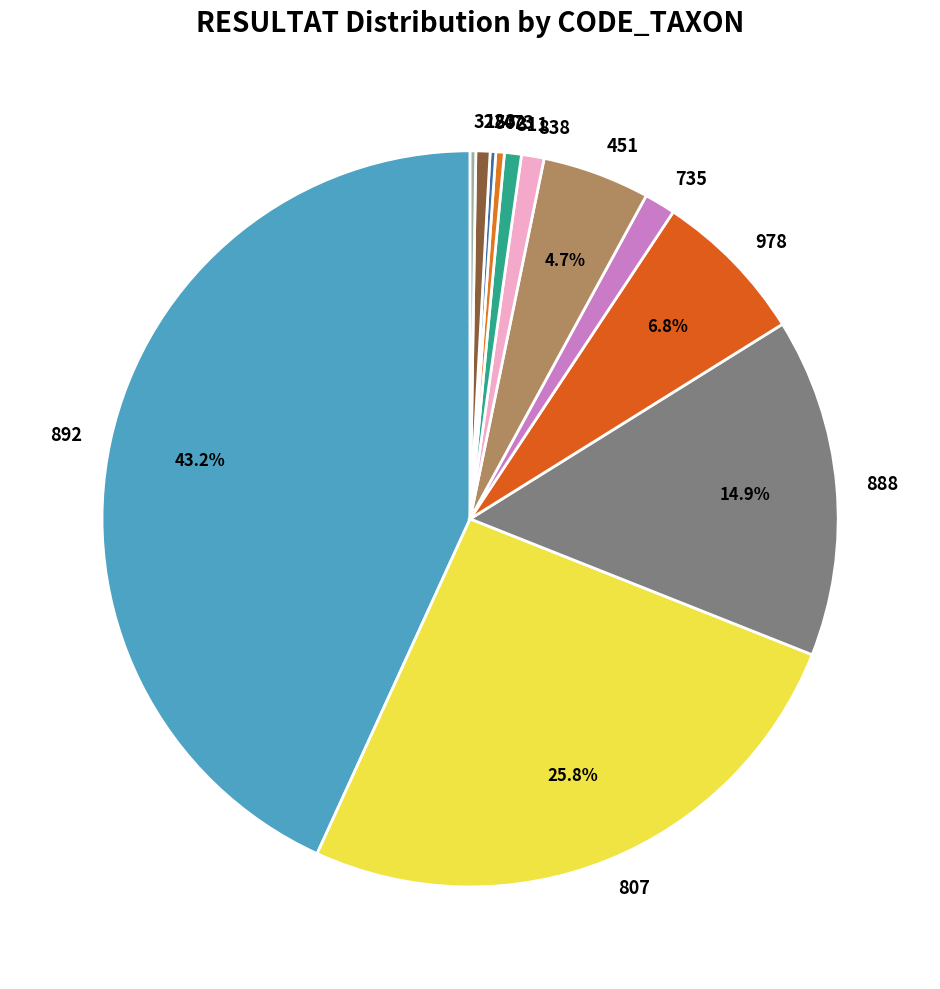

Combined, do 311 and 888 account for over 50%?

No